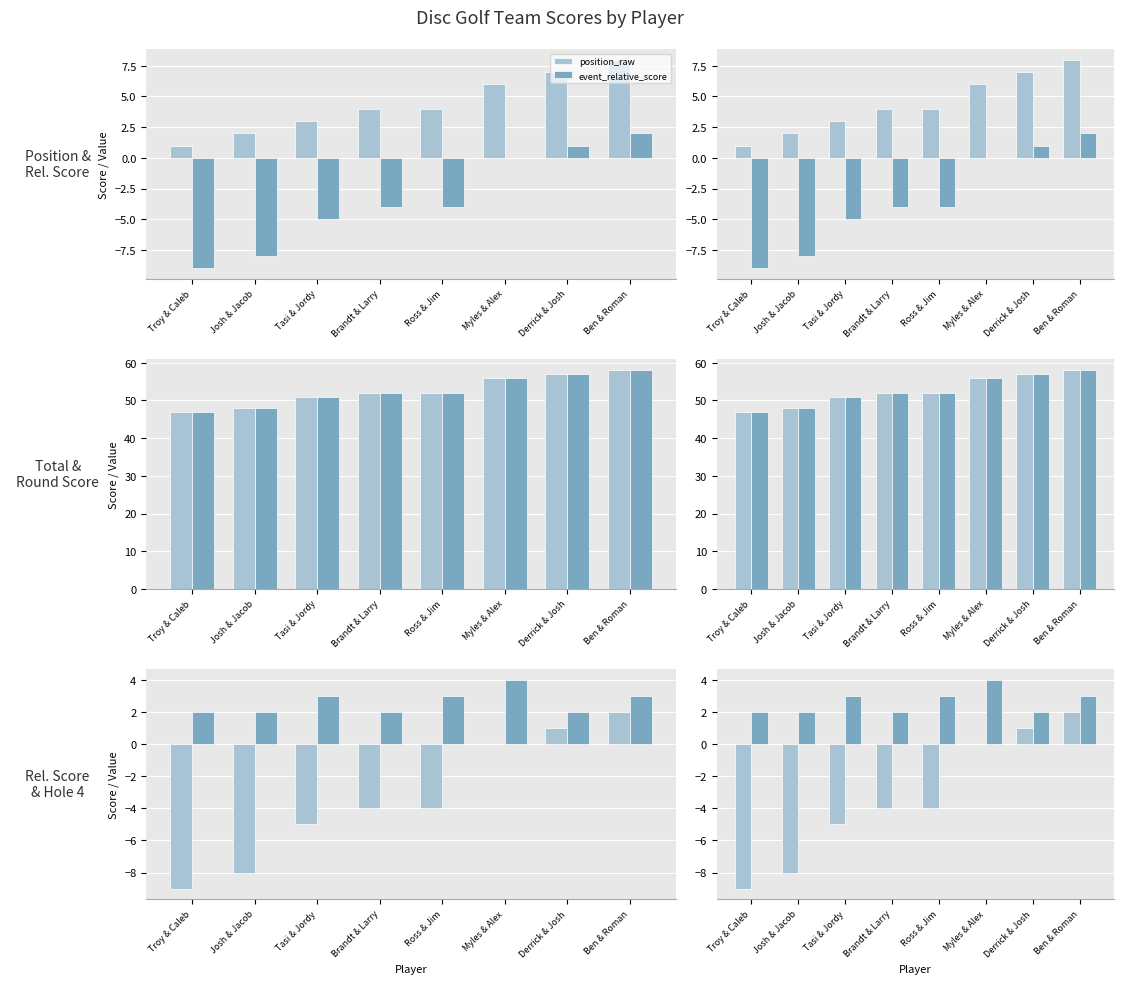

The value of position_raw at 0.6 is 2. True or false?

False